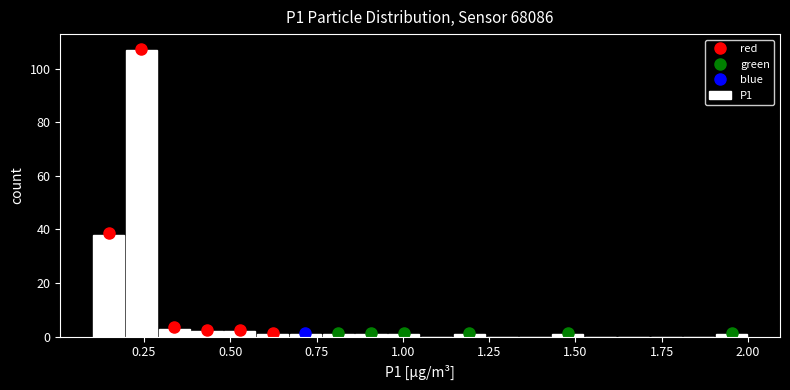

Around what value on the x-axis is the tallest bar? Give the approximate position of its centre, as read against the axis.

0.25